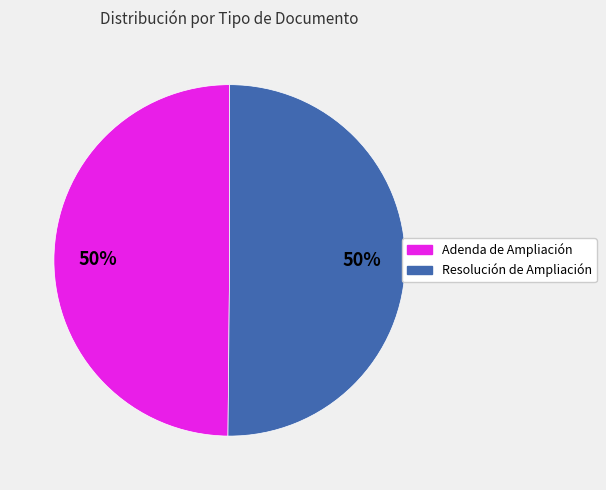

The Resolución de Ampliación slice represents 50% of the pie. True or false?

True